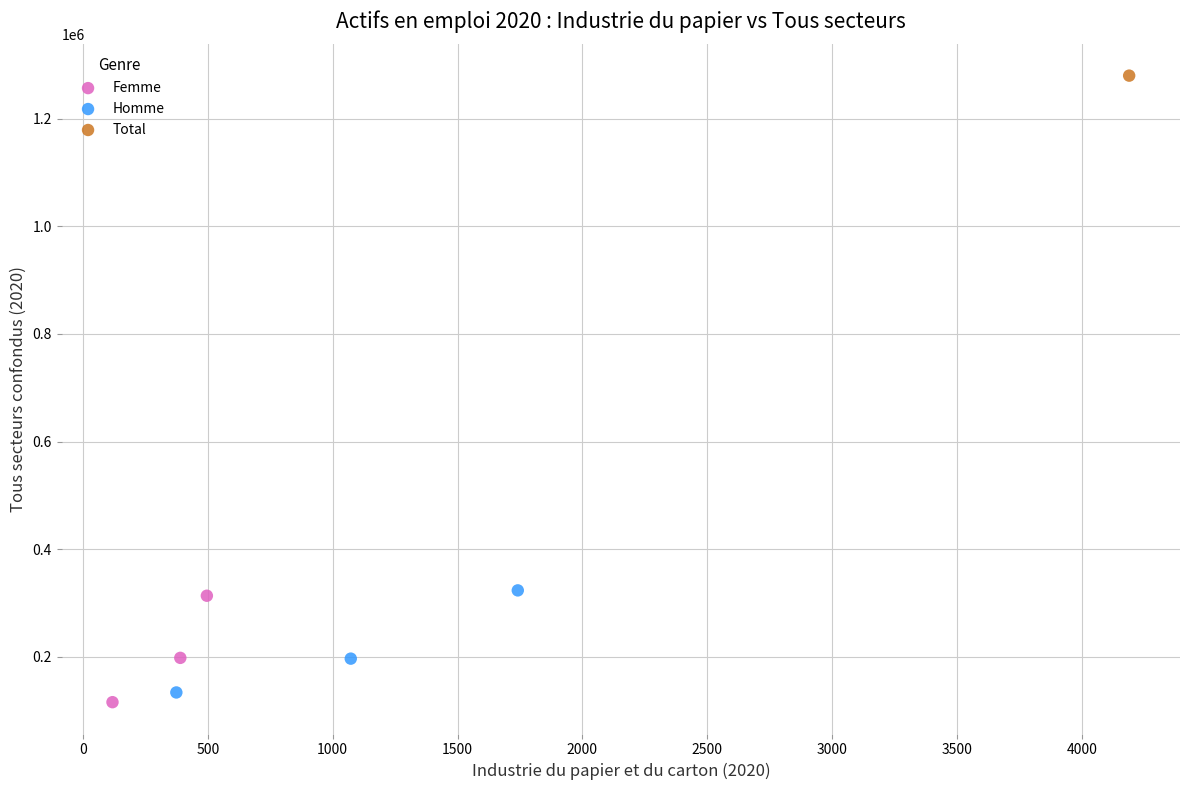

Which series contains the lowest Y value?

Femme